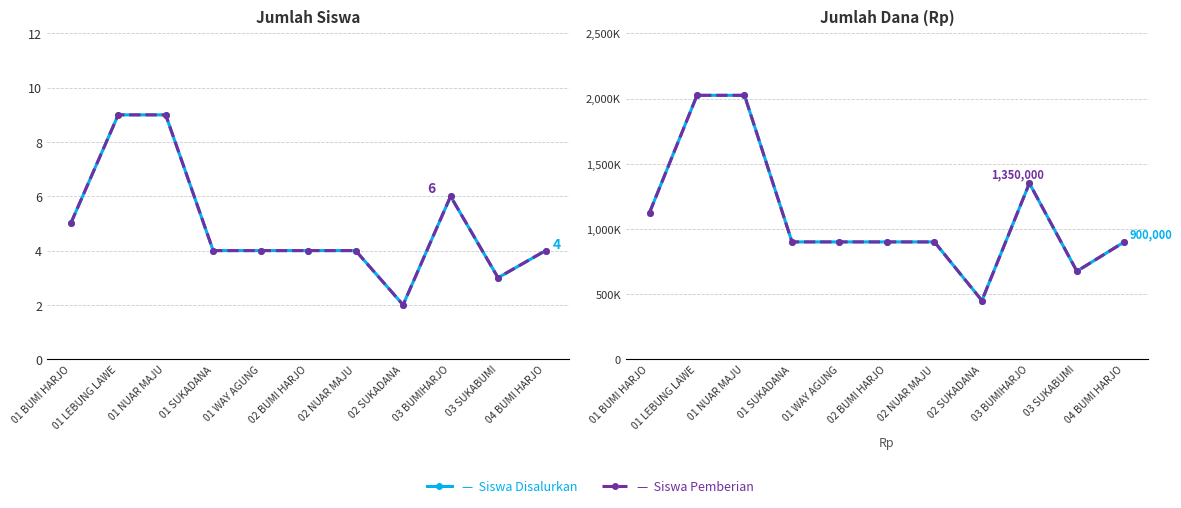

Reading left to right, extract all data points from this chart.

Siswa Disalurkan: 01 BUMI HARJO=5	01 LEBUNG LAWE=9	01 NUAR MAJU=9	01 SUKADANA=4	01 WAY AGUNG=4	02 BUMI HARJO=4	02 NUAR MAJU=4	02 SUKADANA=2	03 BUMIHARJO=6	03 SUKABUMI=3	04 BUMI HARJO=4
Siswa Pemberian: 01 BUMI HARJO=5	01 LEBUNG LAWE=9	01 NUAR MAJU=9	01 SUKADANA=4	01 WAY AGUNG=4	02 BUMI HARJO=4	02 NUAR MAJU=4	02 SUKADANA=2	03 BUMIHARJO=6	03 SUKABUMI=3	04 BUMI HARJO=4
Dana Disalurkan: 01 BUMI HARJO=1125000	01 LEBUNG LAWE=2025000	01 NUAR MAJU=2025000	01 SUKADANA=900000	01 WAY AGUNG=900000	02 BUMI HARJO=900000	02 NUAR MAJU=900000	02 SUKADANA=450000	03 BUMIHARJO=1350000	03 SUKABUMI=675000	04 BUMI HARJO=900000
Dana Pemberian: 01 BUMI HARJO=1125000	01 LEBUNG LAWE=2025000	01 NUAR MAJU=2025000	01 SUKADANA=900000	01 WAY AGUNG=900000	02 BUMI HARJO=900000	02 NUAR MAJU=900000	02 SUKADANA=450000	03 BUMIHARJO=1350000	03 SUKABUMI=675000	04 BUMI HARJO=900000